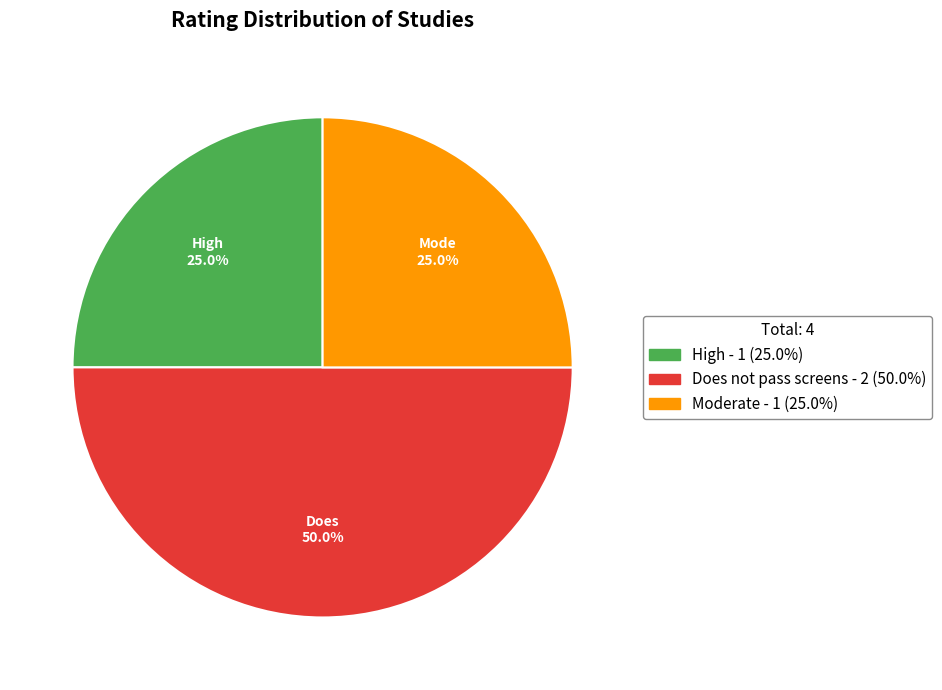

Is the sum of High and Does not pass screens greater than half?

Yes